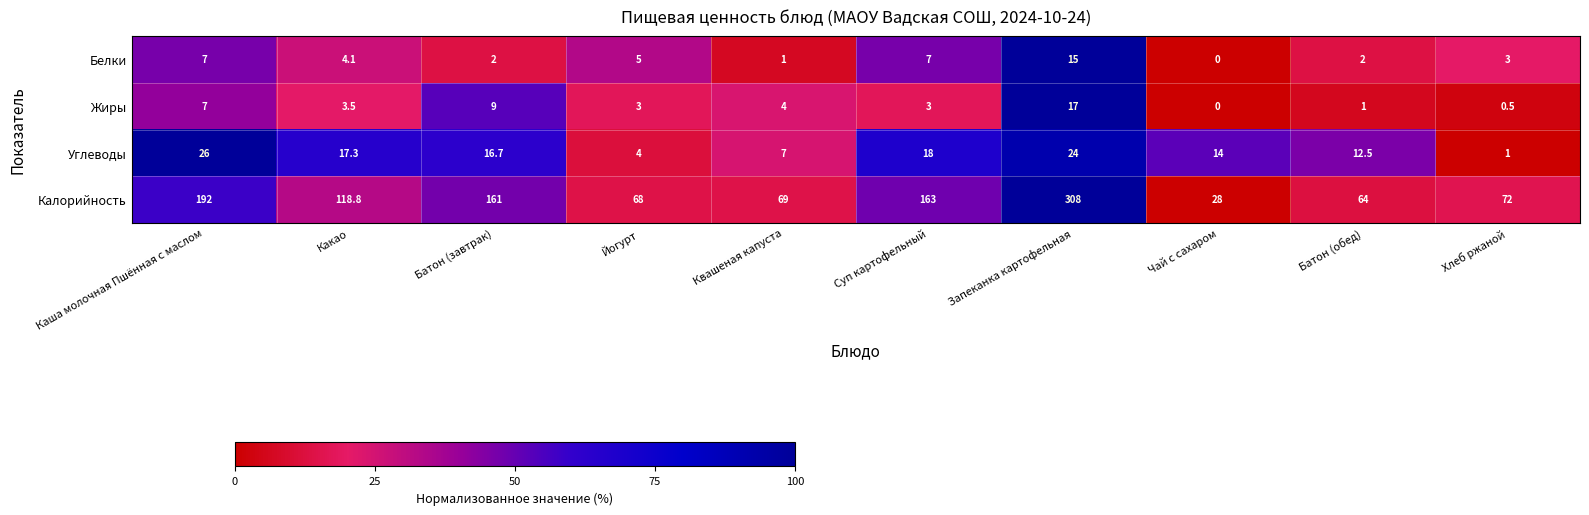

What is the sum of the Белки values at Батон (завтрак) and Квашеная капуста?

3.0